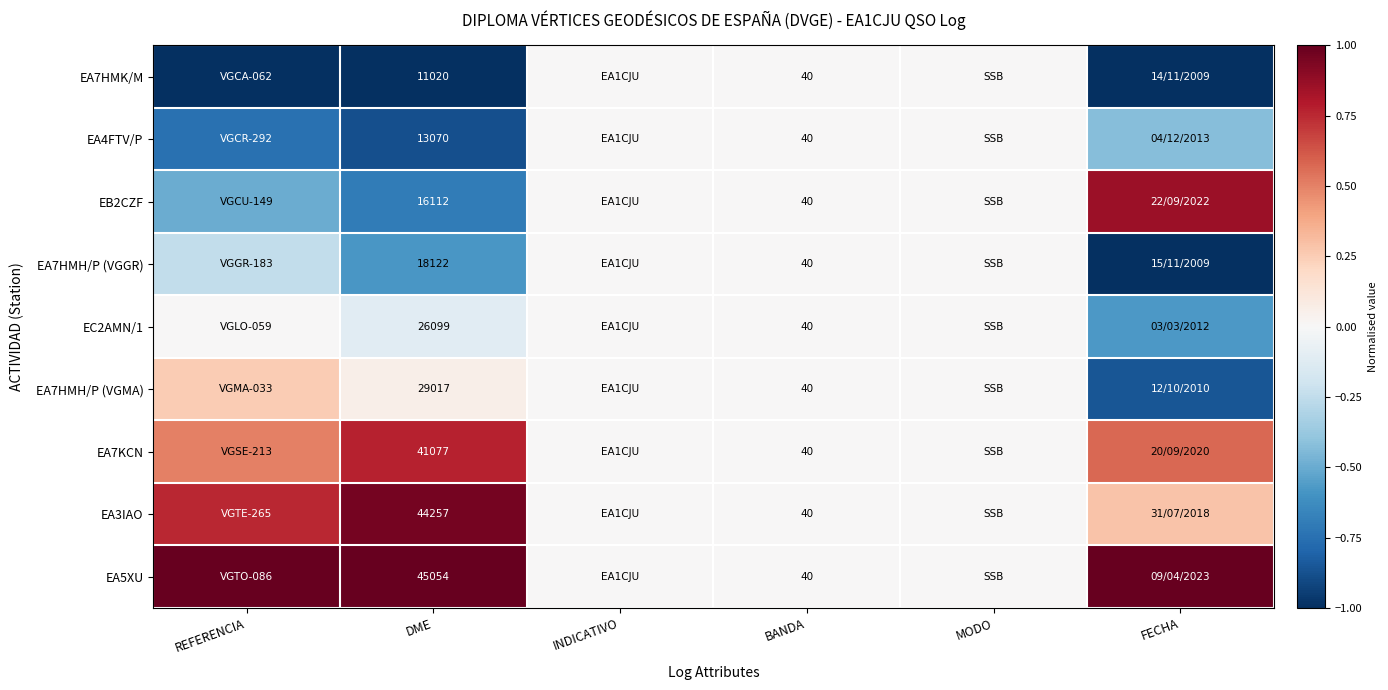

At INDICATIVO, list the series in order from smallest to largest.

EA7HMK/M, EA4FTV/P, EB2CZF, EA7HMH/P (VGGR), EC2AMN/1, EA7HMH/P (VGMA), EA7KCN, EA3IAO, EA5XU